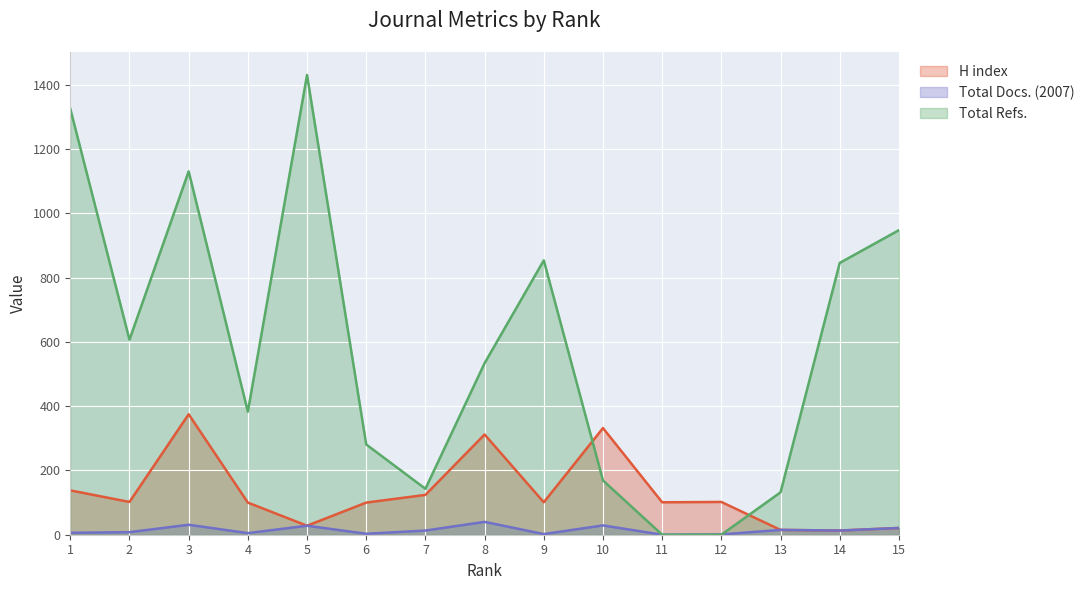

The value of Total Docs. (2007) at 13 is 24. True or false?

False